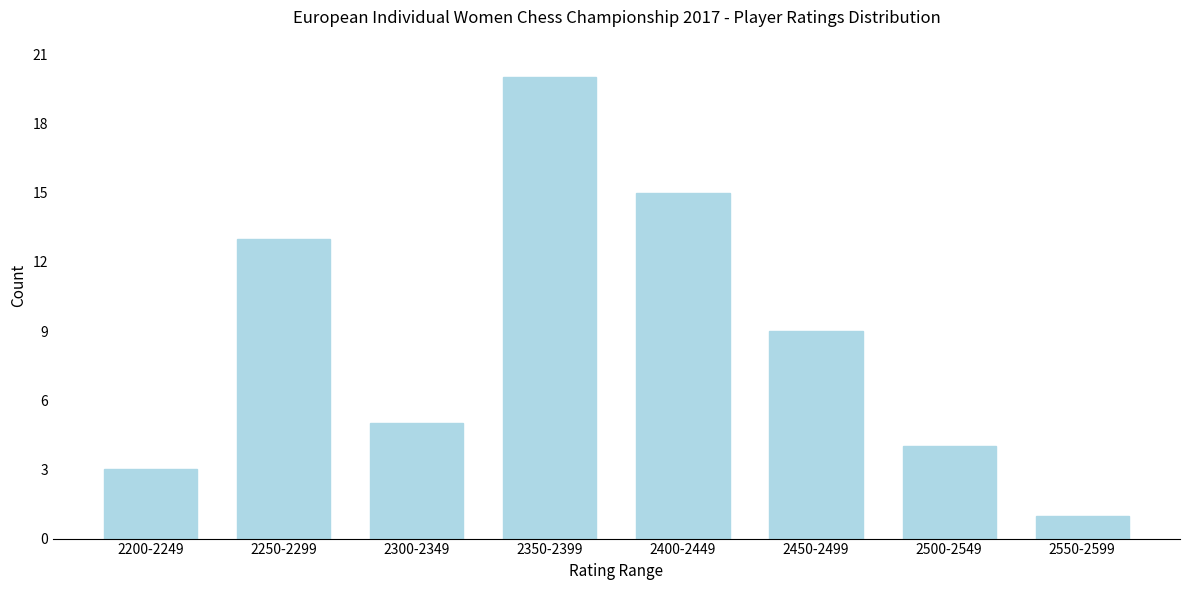

Reading left to right, transcribe all the data shown in this chart.

3	13	5	20	15	9	4	1